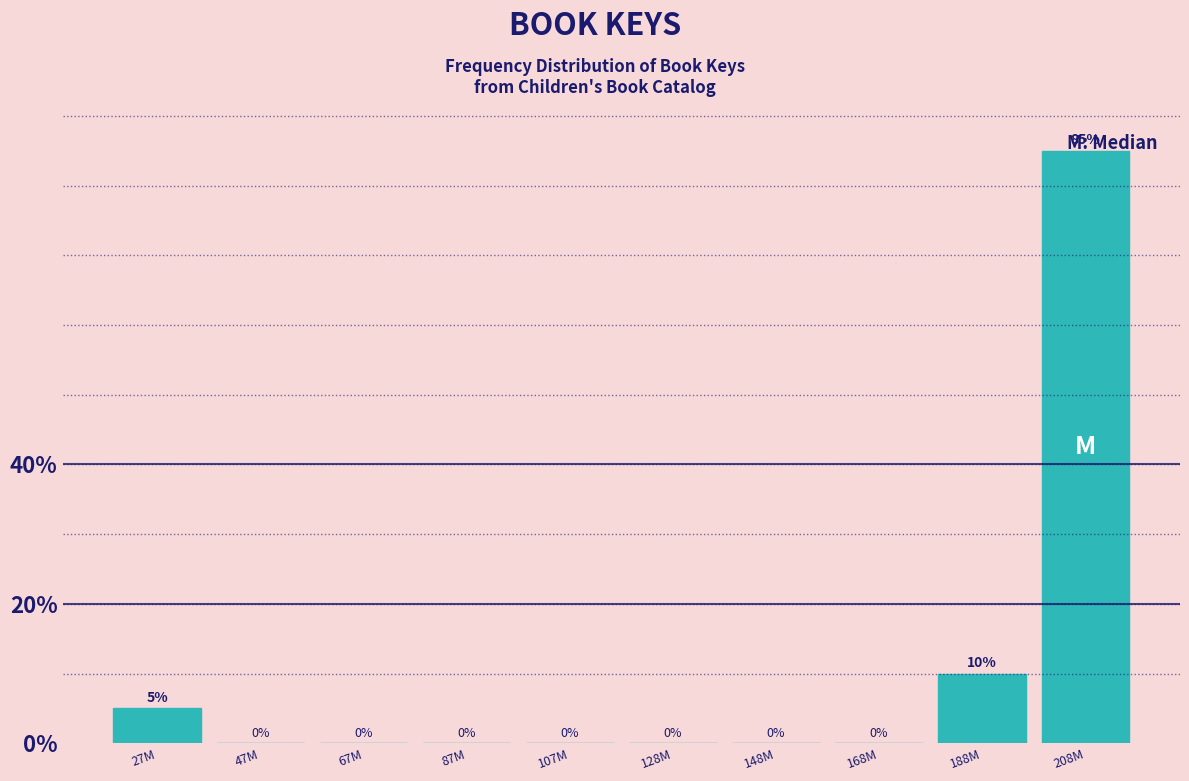

At which label is the value closest to 42?

188M